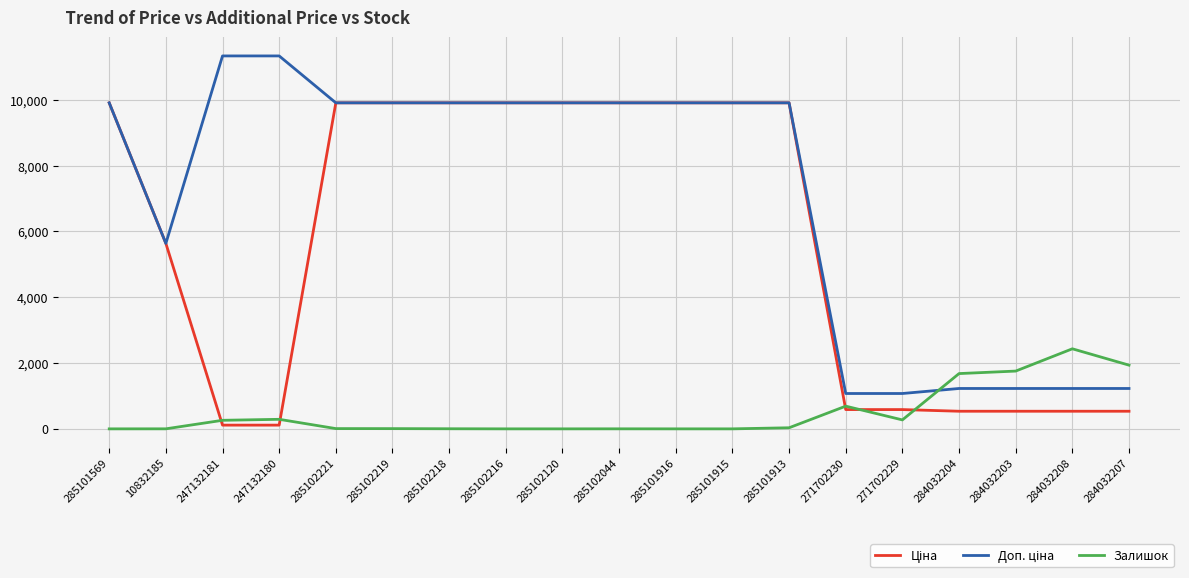

The value of Залишок at 285101569 is 0.0. True or false?

True